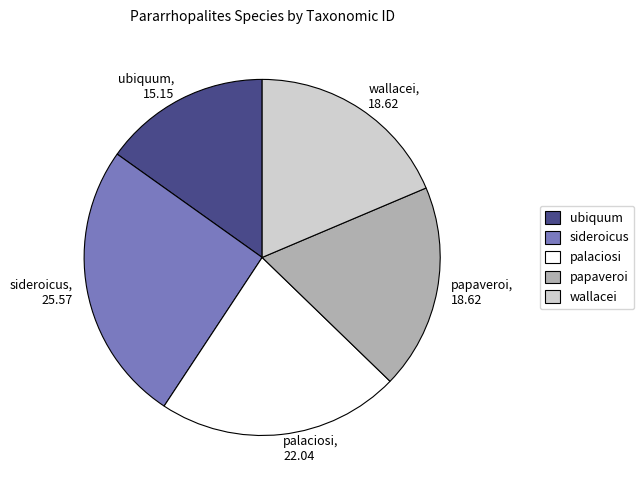

Is there a majority slice in this chart?

No